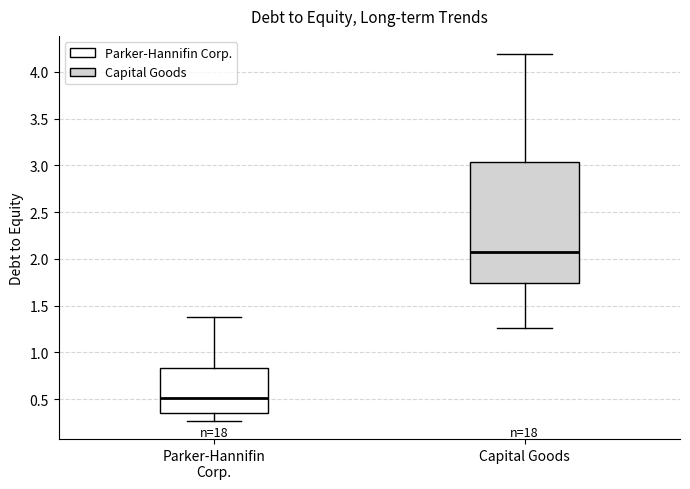

Which box is the tallest, from its lower edge to its upper edge?

Capital Goods